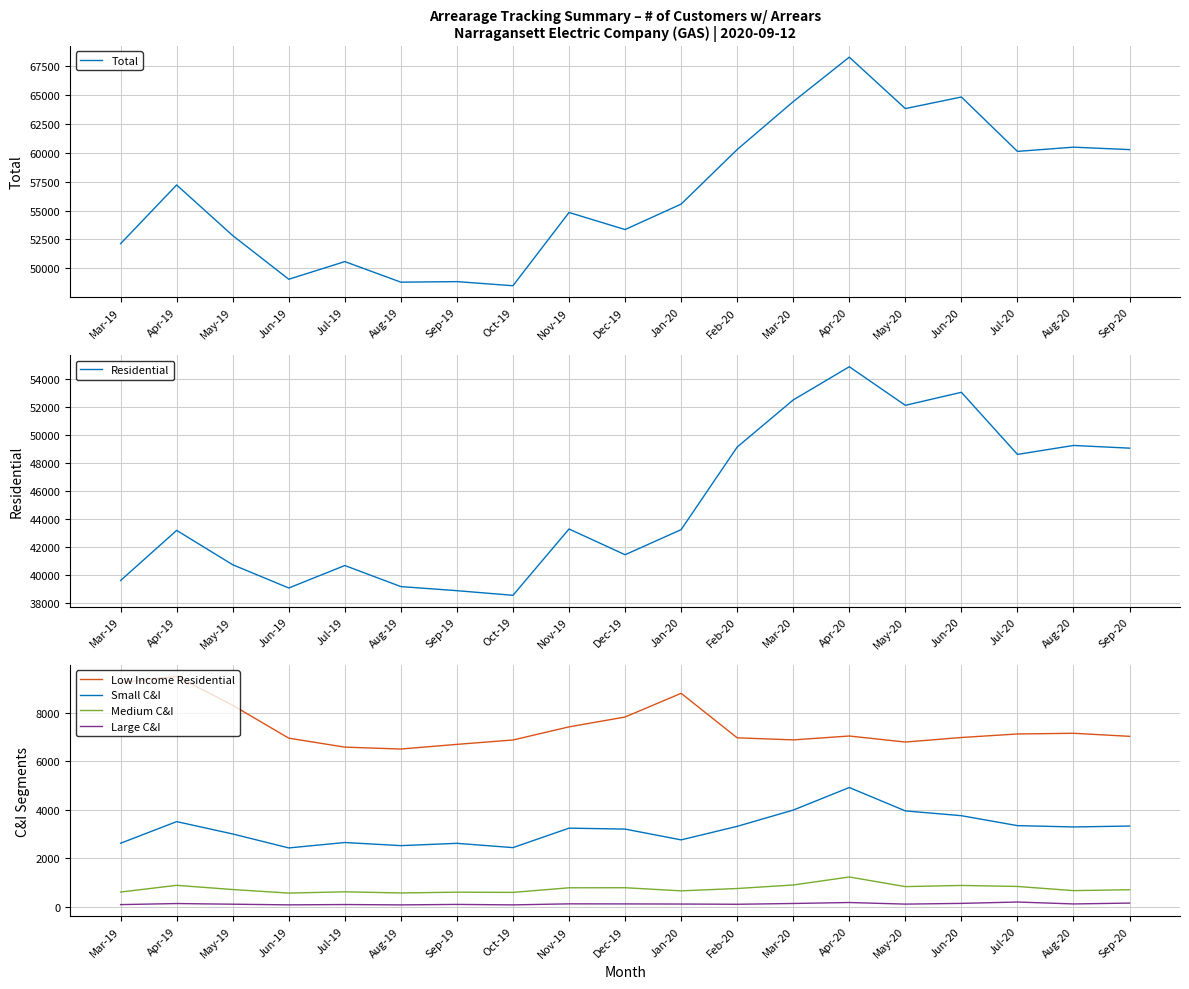

Which has a higher value, Apr-20 or Mar-19?

Apr-20